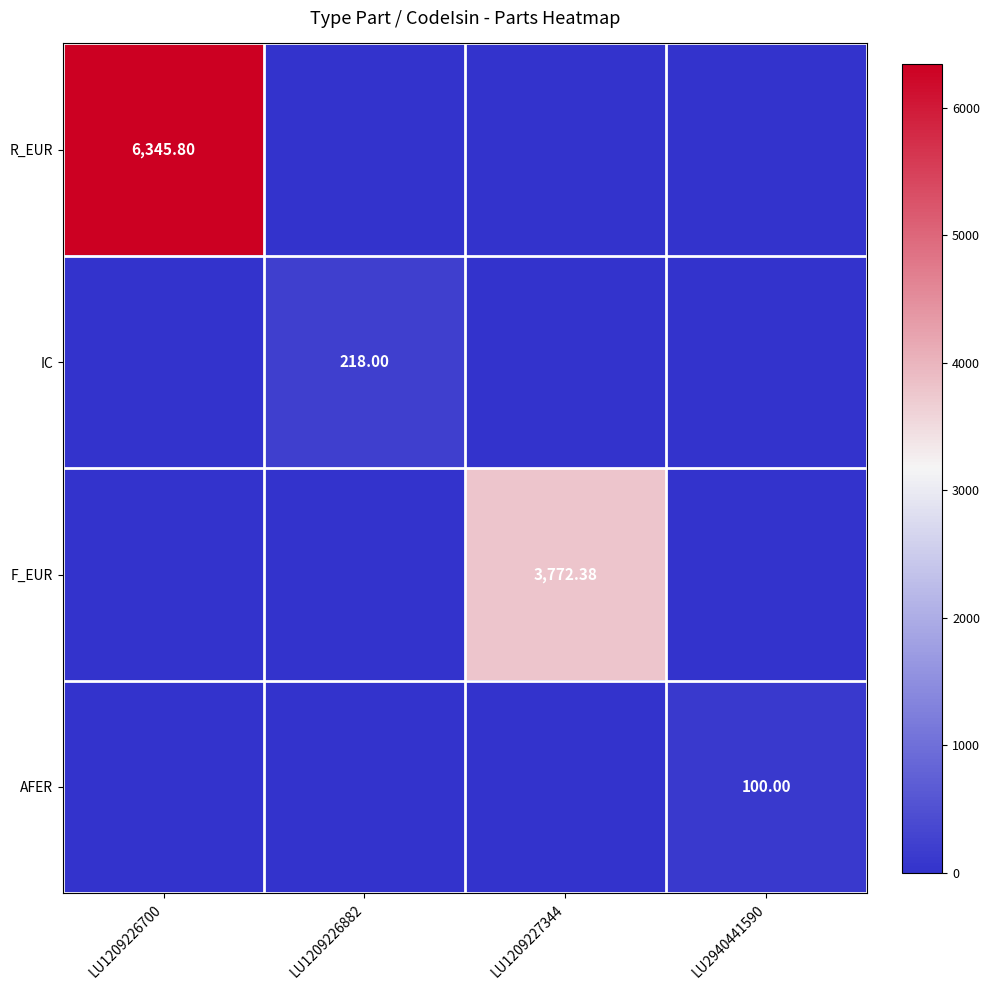

What is the difference between the highest and lowest values at LU2940441590?

100.0